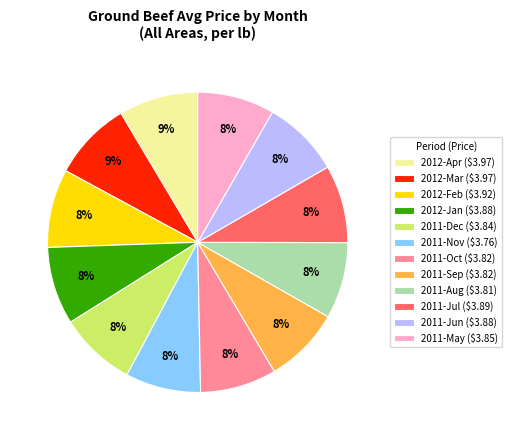

To the nearest percent, what is the average slice percentage?

8%